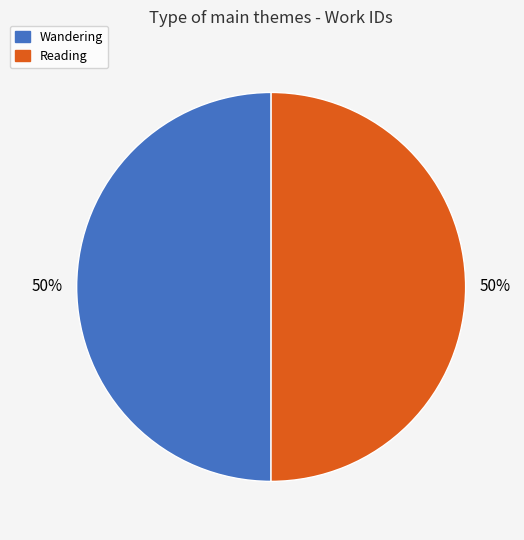

Do Wandering and Reading together represent more than half of the pie?

Yes